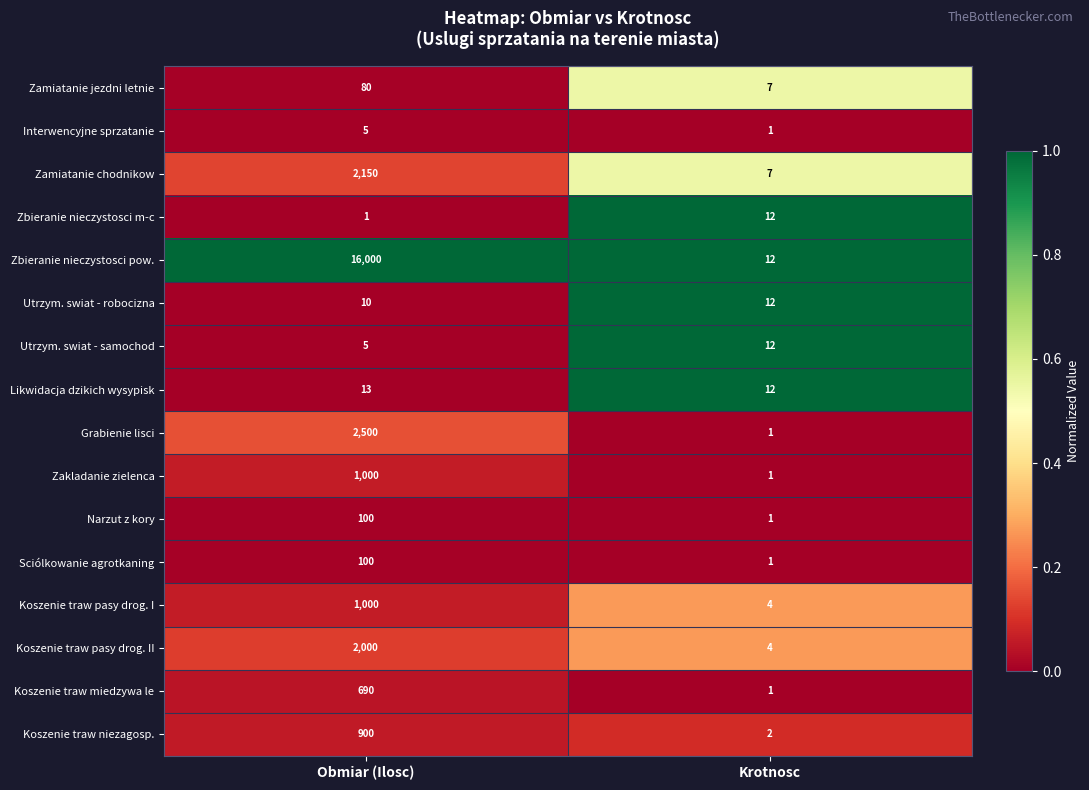

Count the number of data series in this chart.

16